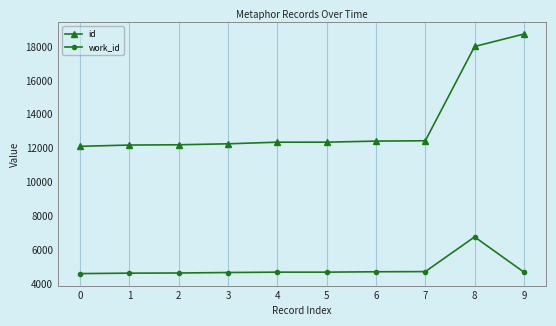

What is the highest value of the id series?

18741